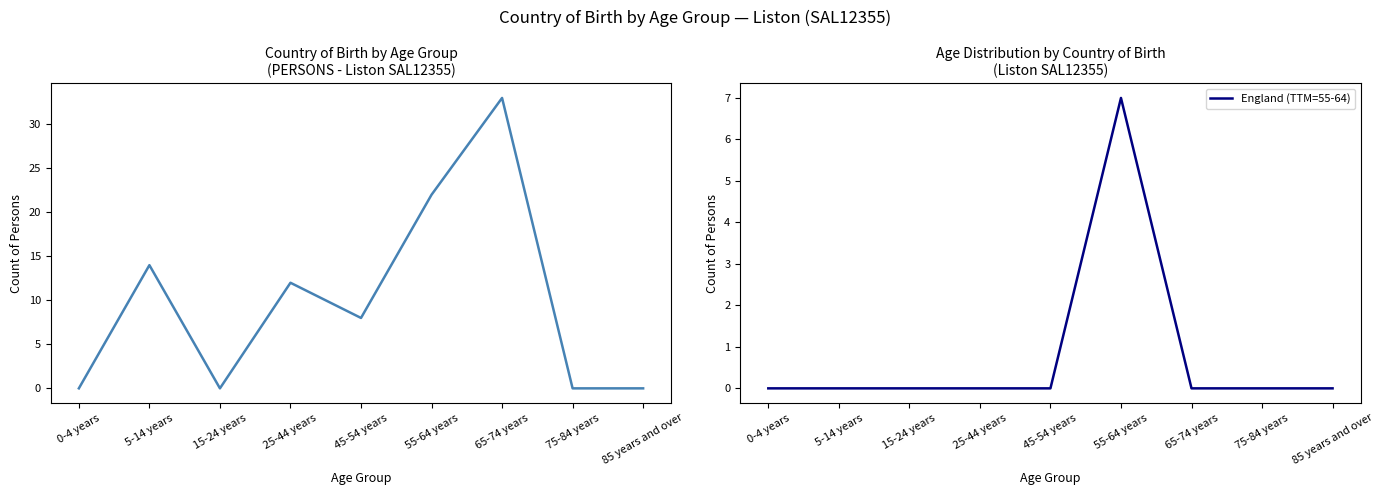

List the labels in order of Australia(b) value, largest first.

65-74 years, 55-64 years, 5-14 years, 25-44 years, 45-54 years, 0-4 years, 15-24 years, 75-84 years, 85 years and over